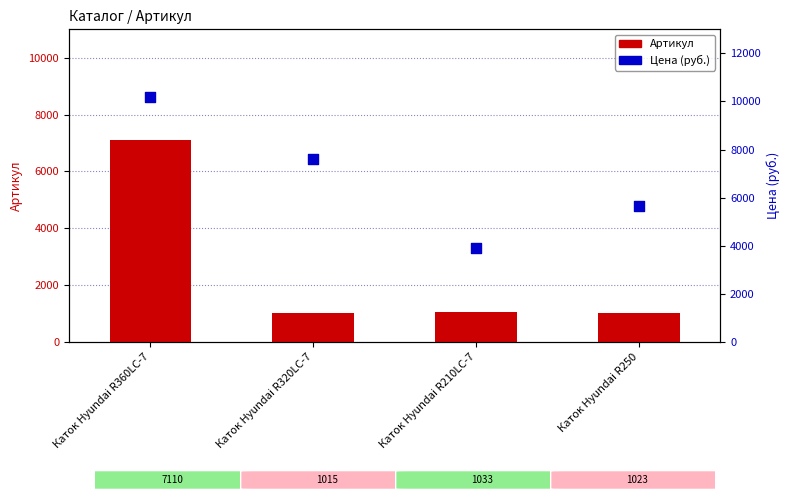

Is the value of Цена (руб.) at Каток Hyundai R250 greater than the value of Артикул at Каток Hyundai R250?

Yes